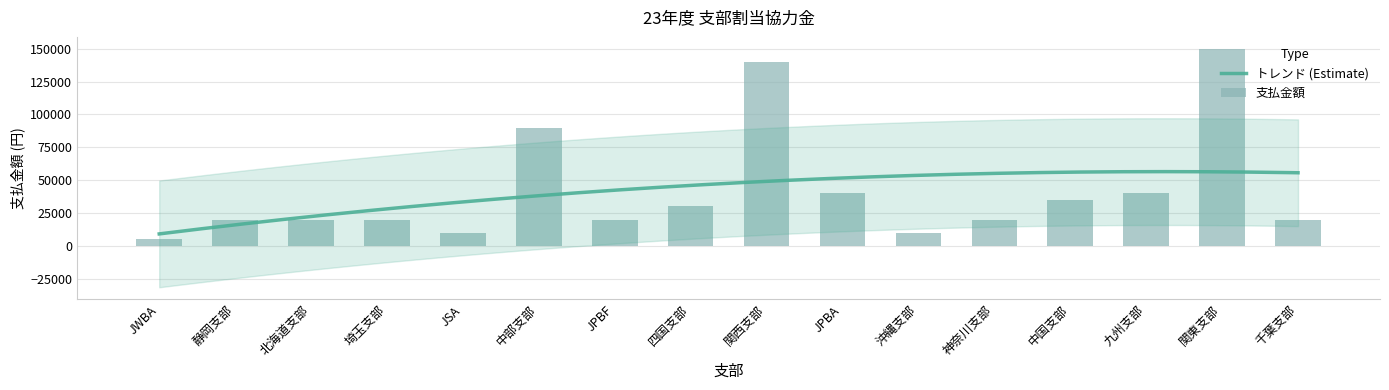

What is the value of the 12th bar from the left?

20000